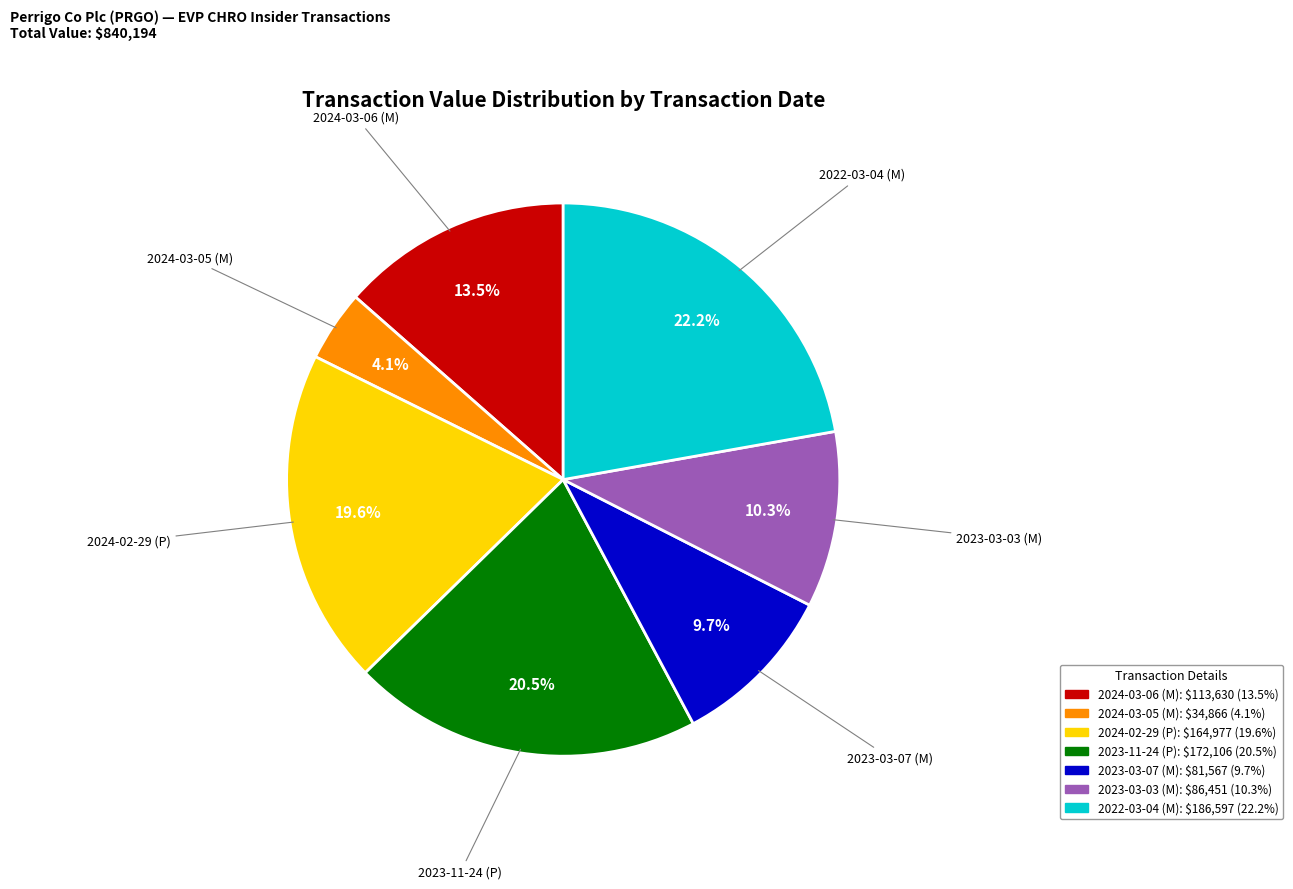

How many segments does this pie chart have?

7